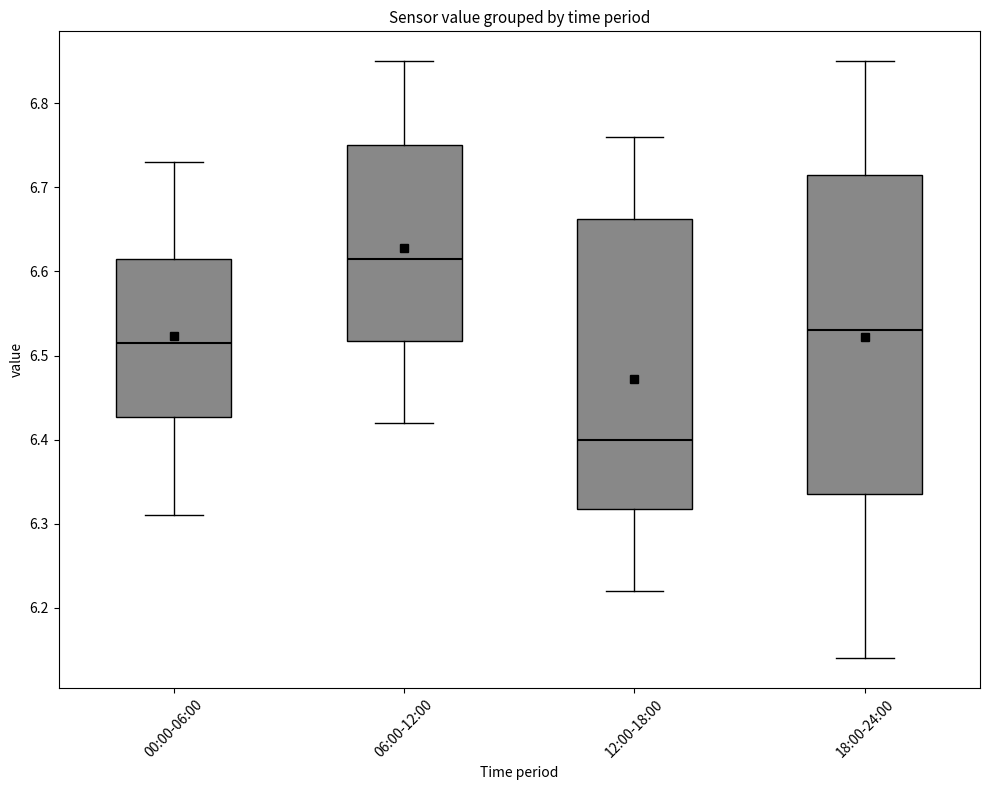

Which box's median line is the highest?

06:00-12:00